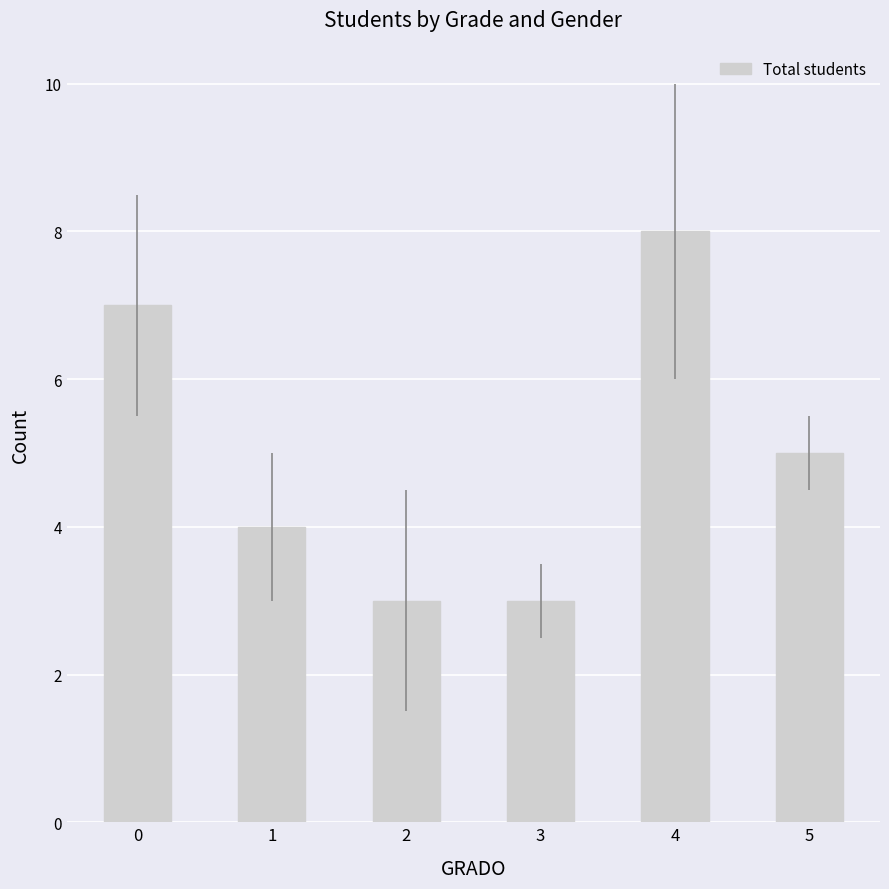

Reading right to left, extract all data points from this chart.

5	8	3	3	4	7